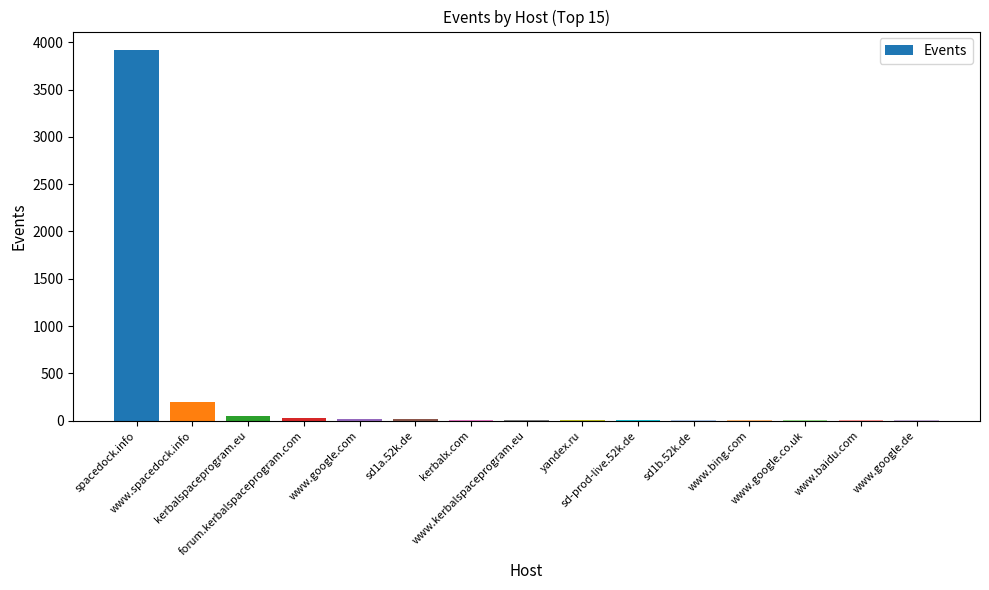

What is the maximum value shown in the chart?

3917